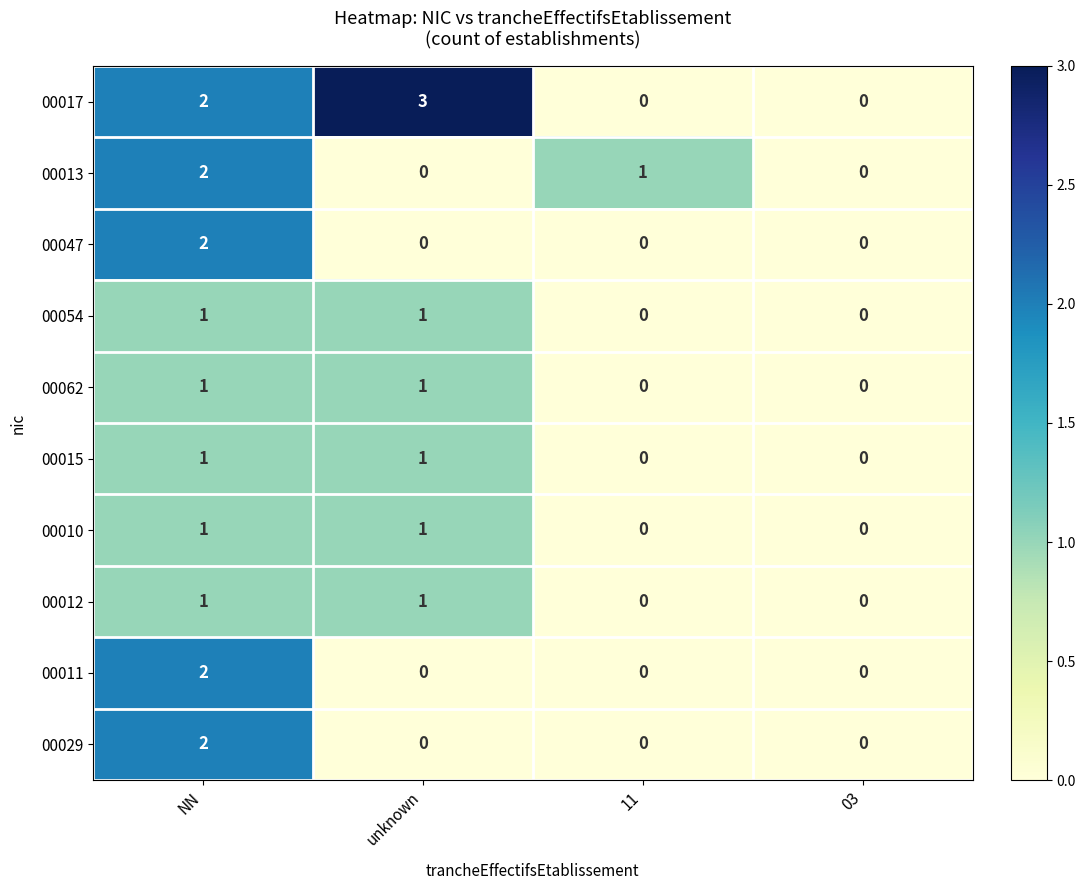

How many 00010 values are between 0 and 1?

4